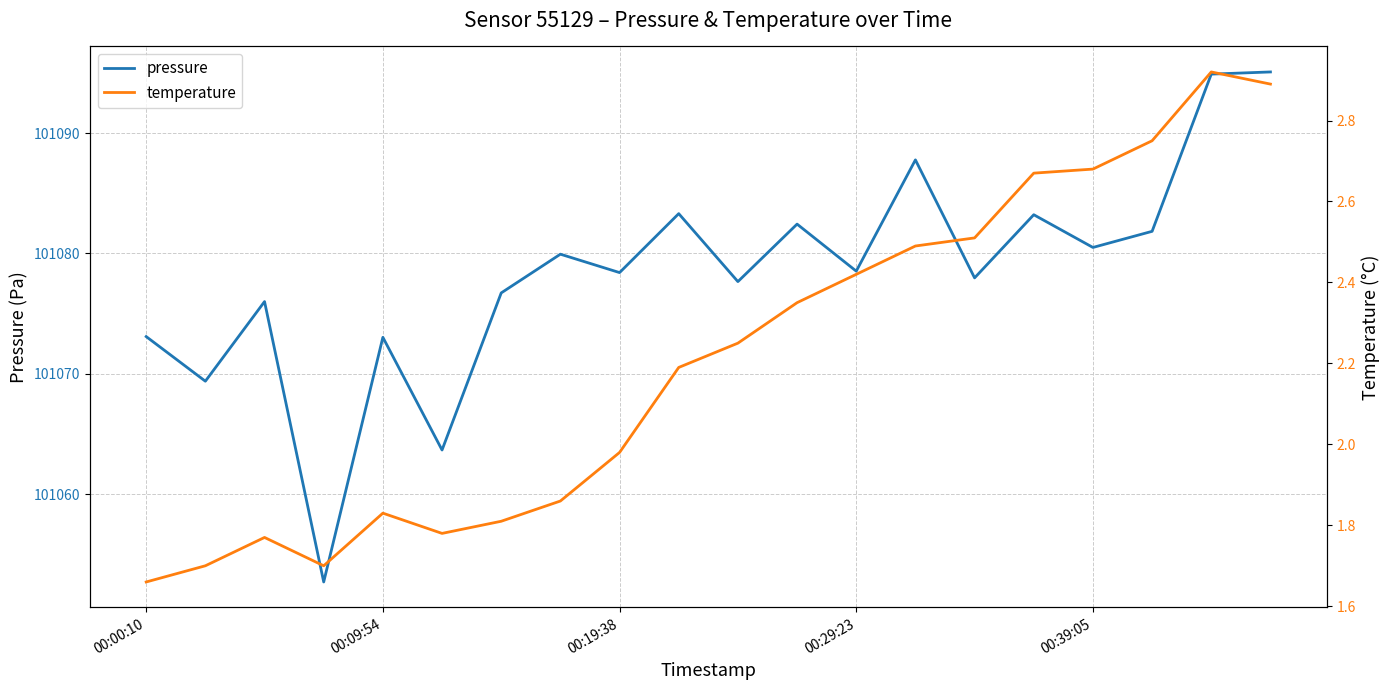

What is the sum of the pressure values at 00:39:05 and 00:29:23?

202159.0